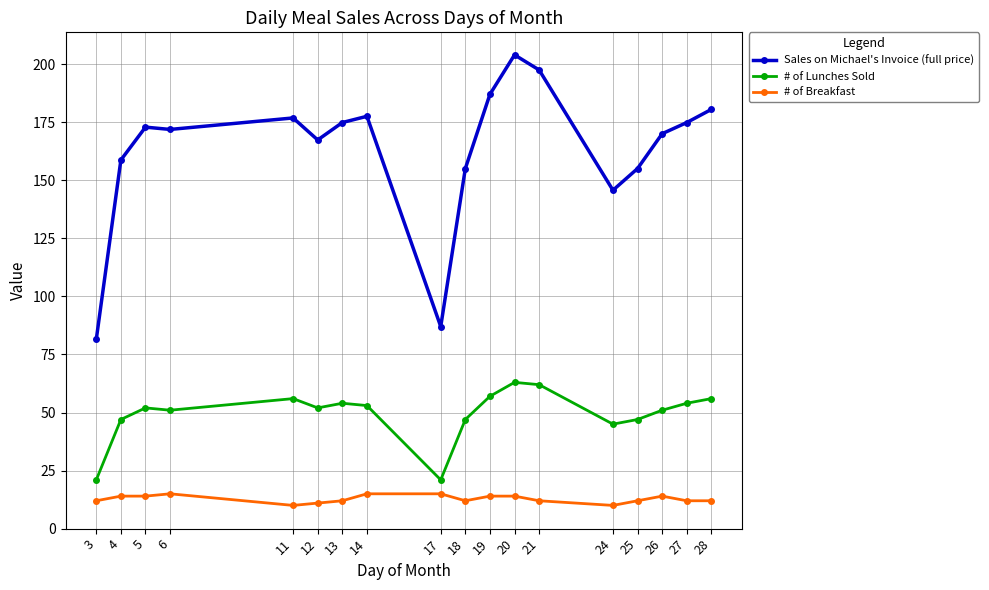

Count the # of Breakfast values in the range 12 to 14.

12